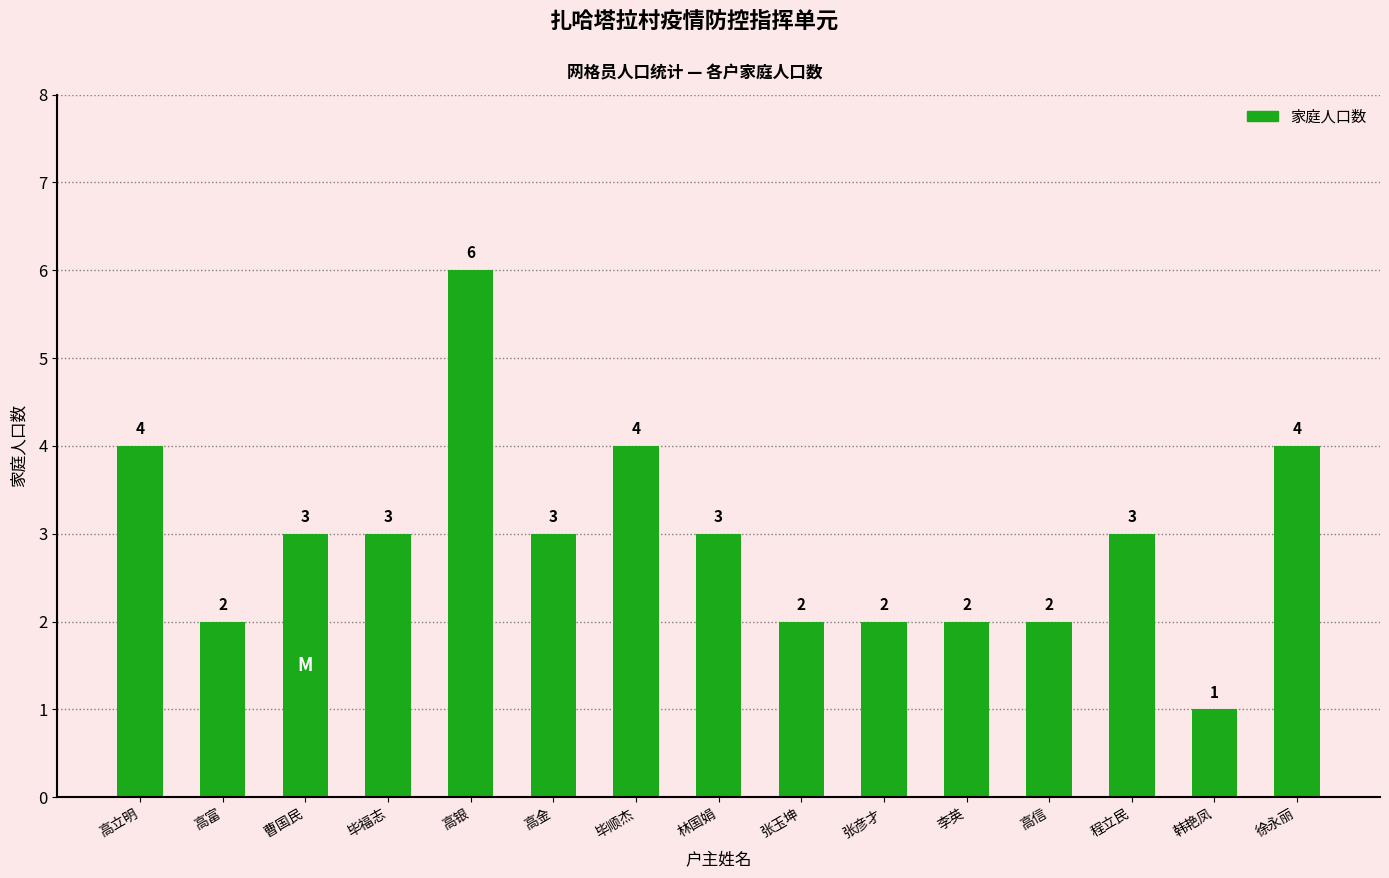

Approximately how many times larger is the value at 高金 compared to 曹国民?

1.0